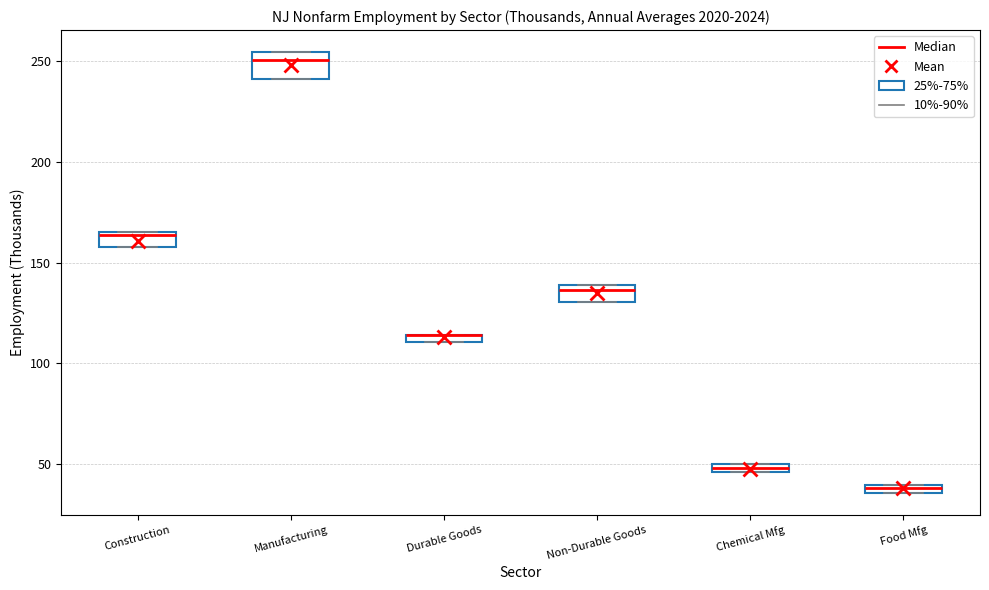

Where does the median line of the box for Non-Durable Goods sit on the y-axis? The values are not printed on the chart, so give them approximately, as read against the axis.

135